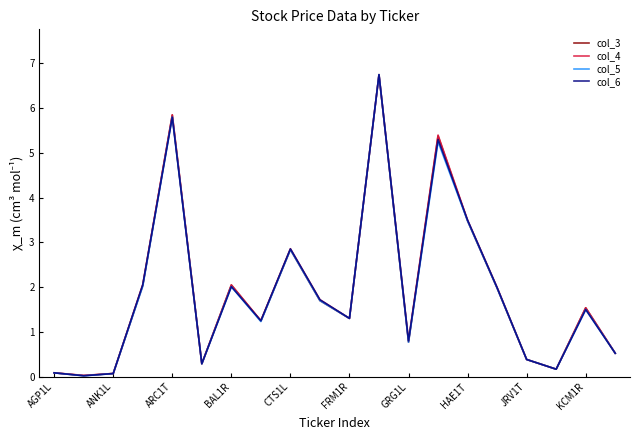

What is the average value of the col_5 series?

1.9